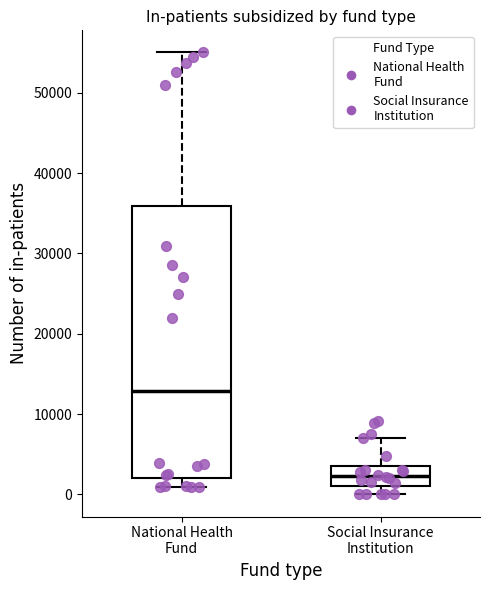

Which box has the highest median line?

National Health Fund